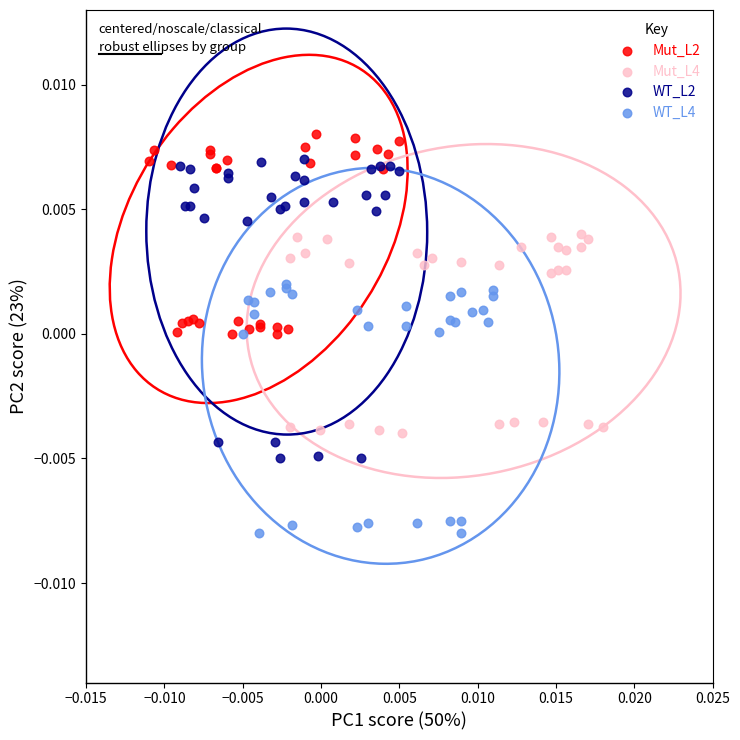

Which series has the largest Y range (max minus min)?

WT_L2